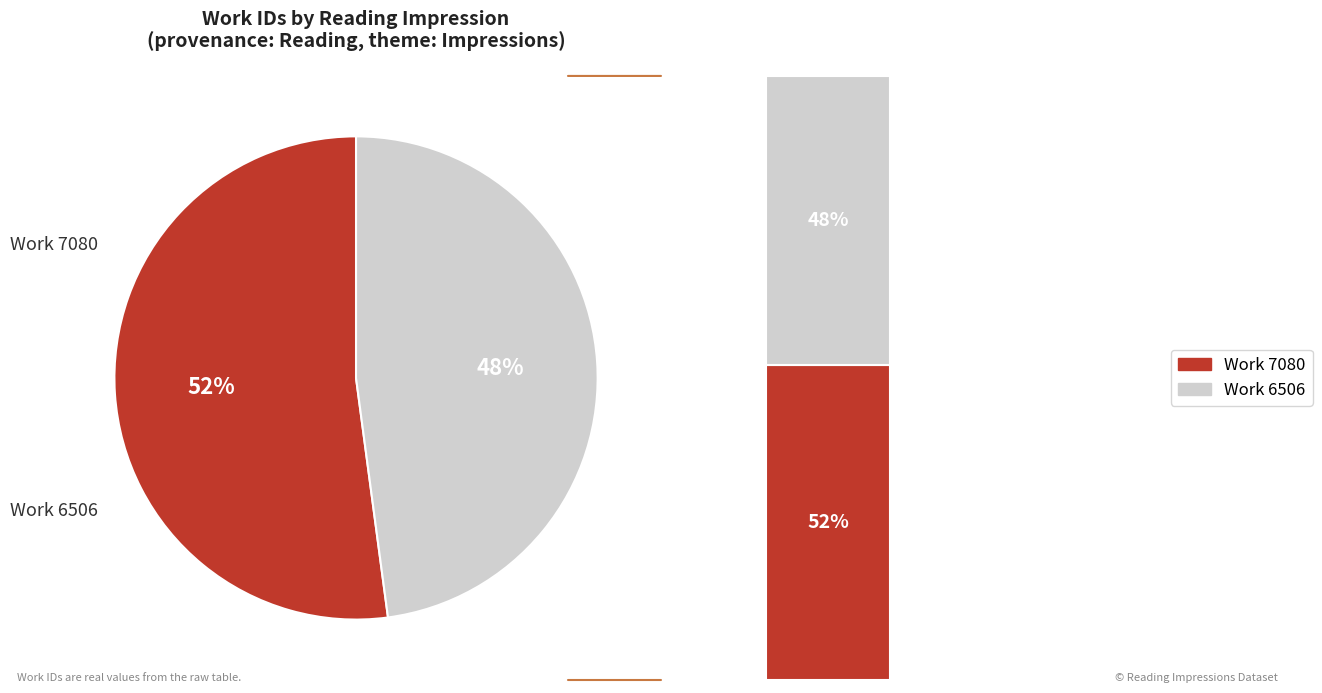

To the nearest percent, what is the average slice percentage?

50%